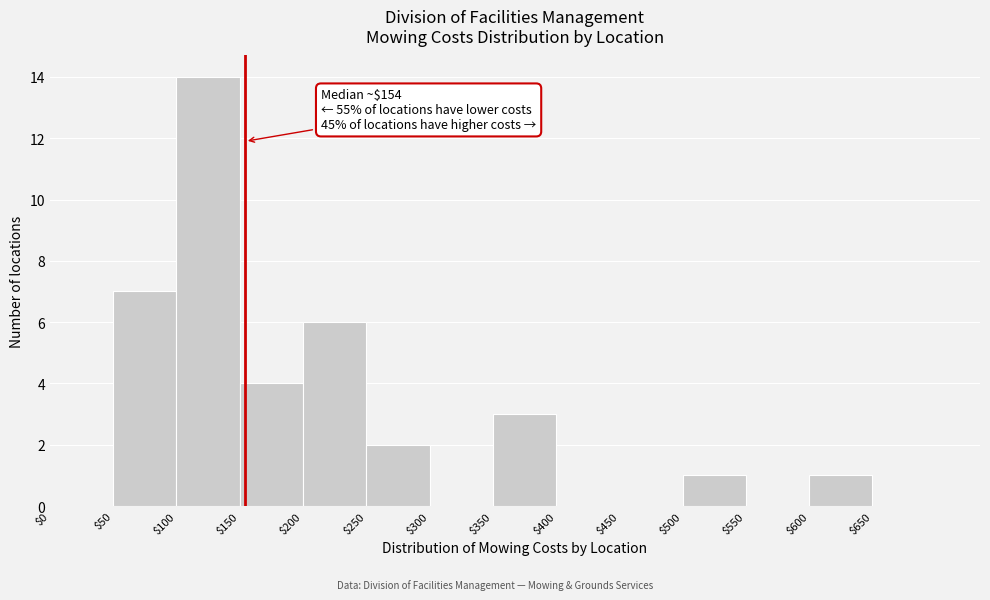

Which range on the x-axis has the tallest bar?

100 to 150